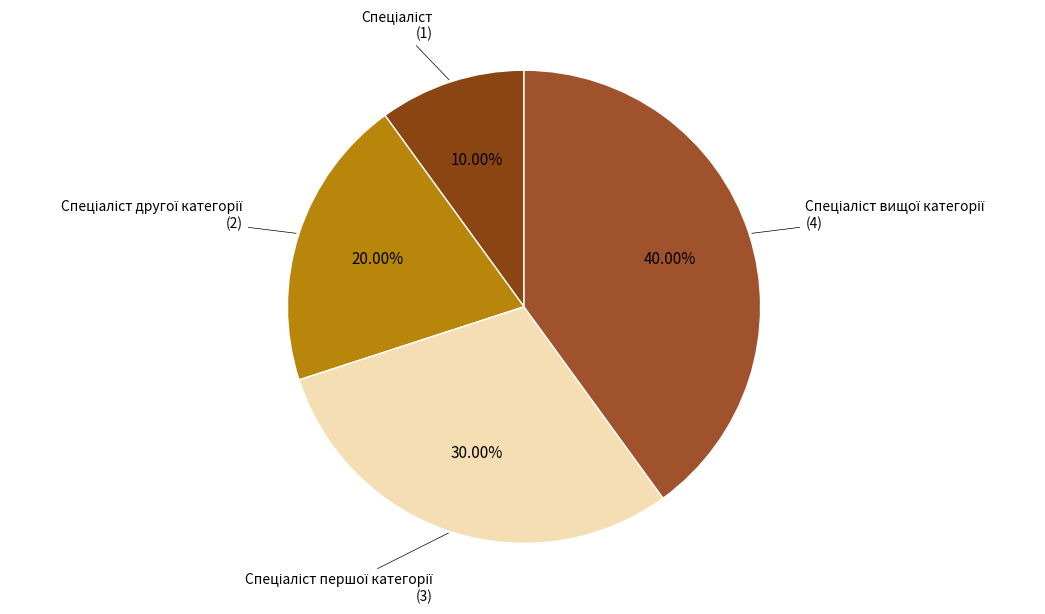

Rank the categories by value from lowest to highest.

Спеціаліст, Спеціаліст другої категорії, Спеціаліст першої категорії, Спеціаліст вищої категорії